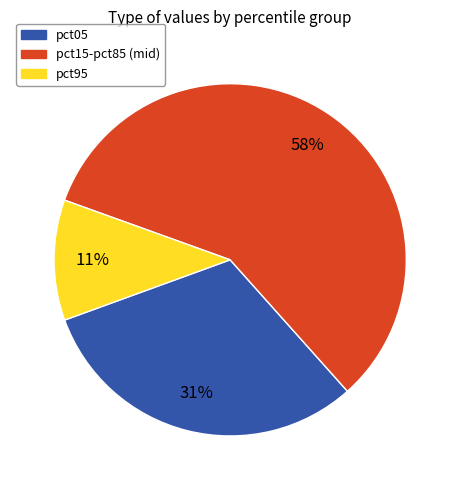

To the nearest percent, what is the difference between the largest and smallest slice percentages?

47%